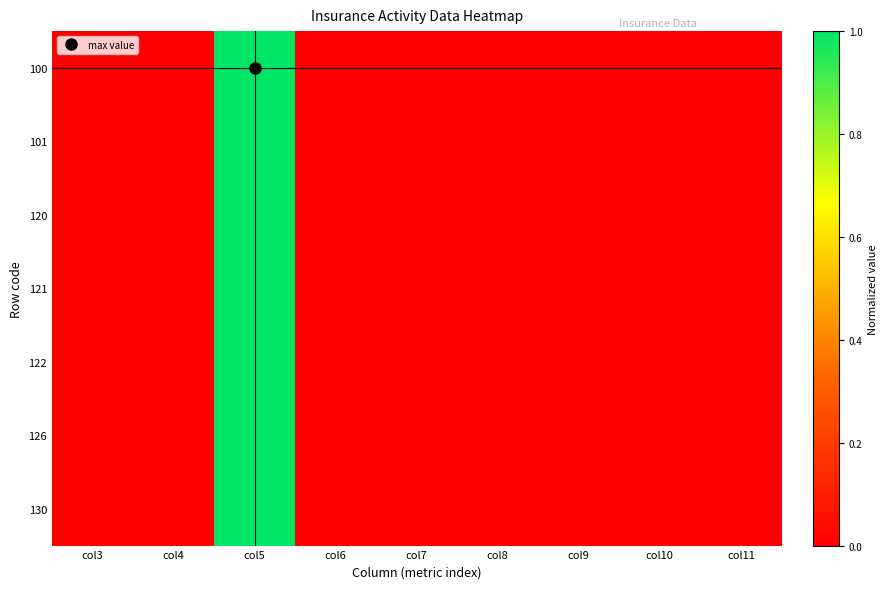

Reading left to right, list all the values displayed in this chart.

100: col3=0.0	col4=0.0	col5=1.0	col6=0.0	col7=0.0	col8=0.0	col9=0.0	col10=0.0	col11=0.0
101: col3=0.0	col4=0.0	col5=1.0	col6=0.0	col7=0.0	col8=0.0	col9=0.0	col10=0.0	col11=0.0
120: col3=0.0	col4=0.0	col5=1.0	col6=0.0	col7=0.0	col8=0.0	col9=0.0	col10=0.0	col11=0.0
121: col3=0.0	col4=0.0	col5=1.0	col6=0.0	col7=0.0	col8=0.0	col9=0.0	col10=0.0	col11=0.0
122: col3=0.0	col4=0.0	col5=1.0	col6=0.0	col7=0.0	col8=0.0	col9=0.0	col10=0.0	col11=0.0
126: col3=0.0	col4=0.0	col5=1.0	col6=0.0	col7=0.0	col8=0.0	col9=0.0	col10=0.0	col11=0.0
130: col3=0.0	col4=0.0	col5=1.0	col6=0.0	col7=0.0	col8=0.0	col9=0.0	col10=0.0	col11=0.0